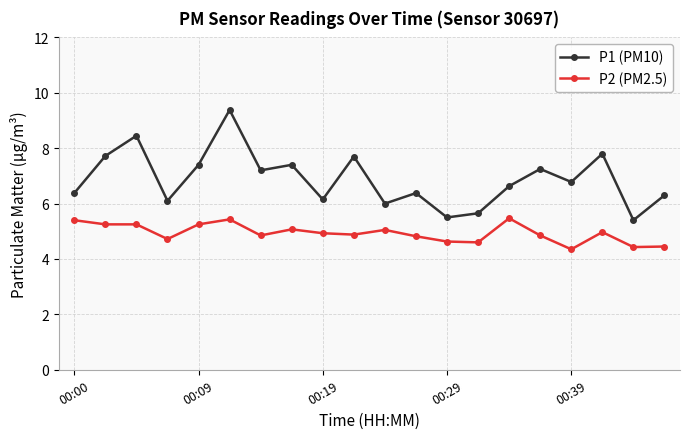

What is the difference between the maximum and minimum values in the P1 (PM10) series?

4.0